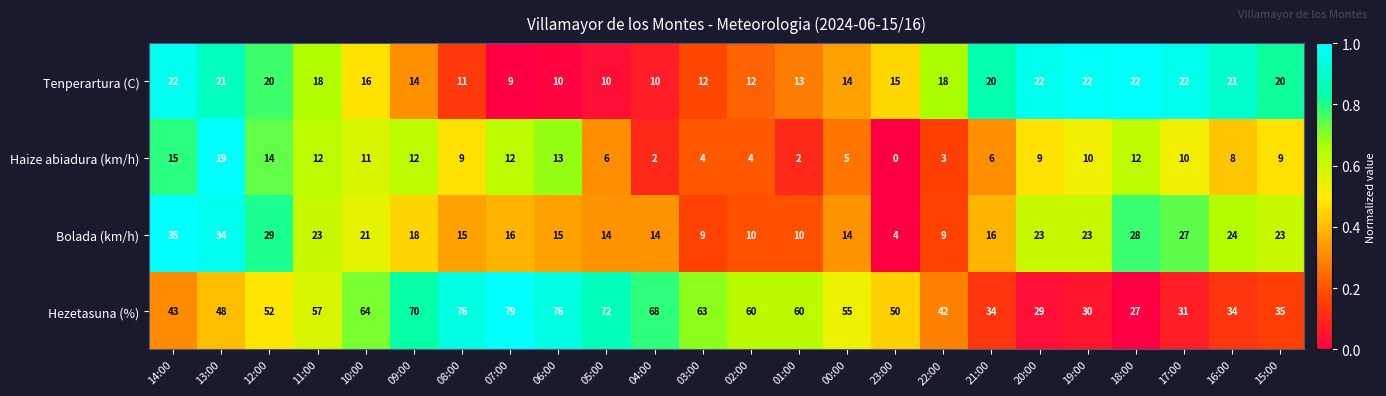

Which series has the widest spread of values?

Hezetasuna (%)